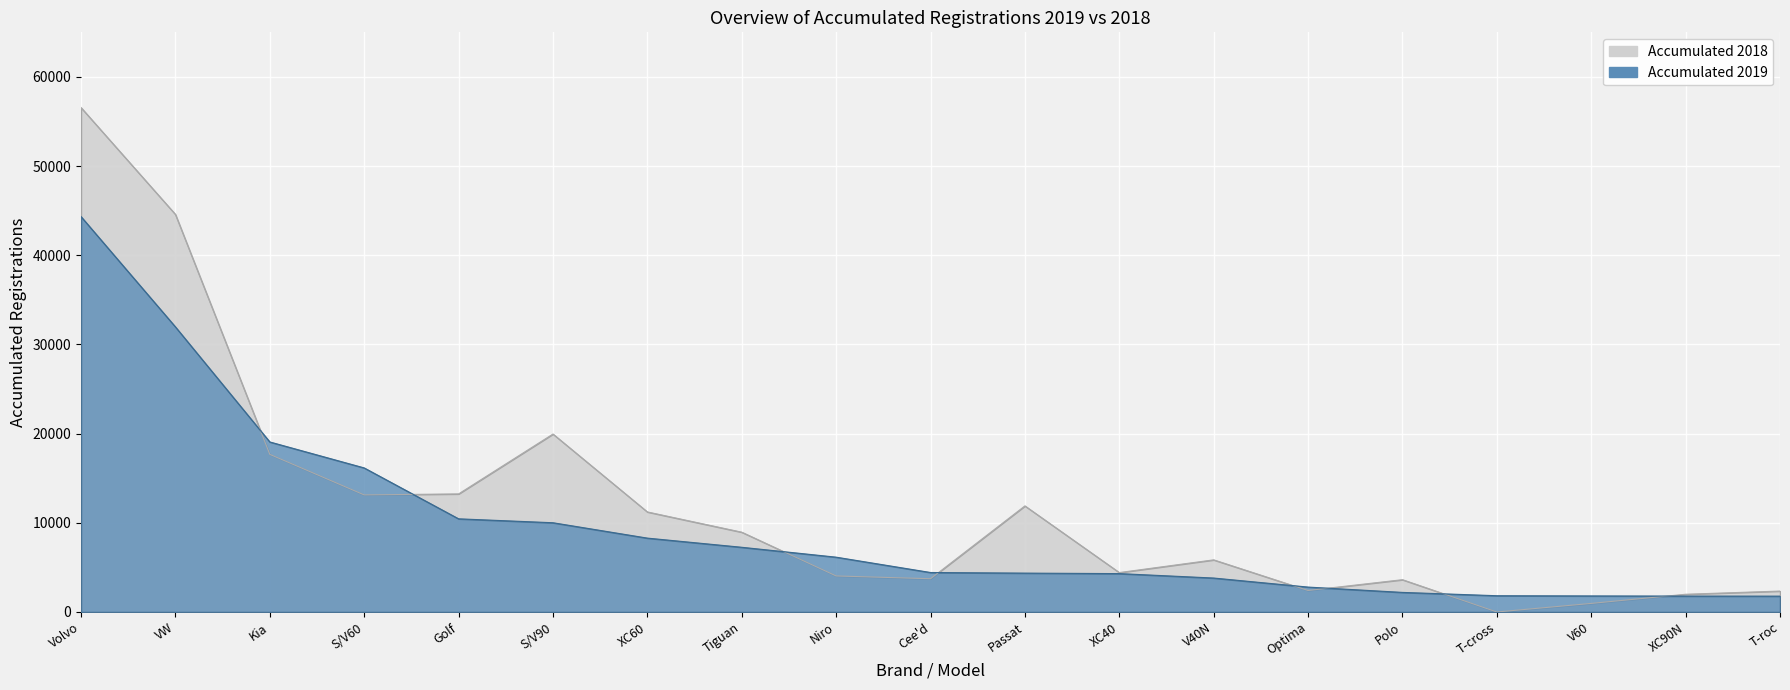

Reading left to right, transcribe all the data shown in this chart.

Accumulated 2019: 44335	31968	19065	16154	10446	10007	8283	7255	6146	4426	4358	4303	3806	2792	2195	1823	1800	1782	1775
Accumulated 2018: 56560	44582	17674	13128	13240	19955	11219	8949	4040	3730	11896	4419	5845	2410	3621	0	960	1987	2345